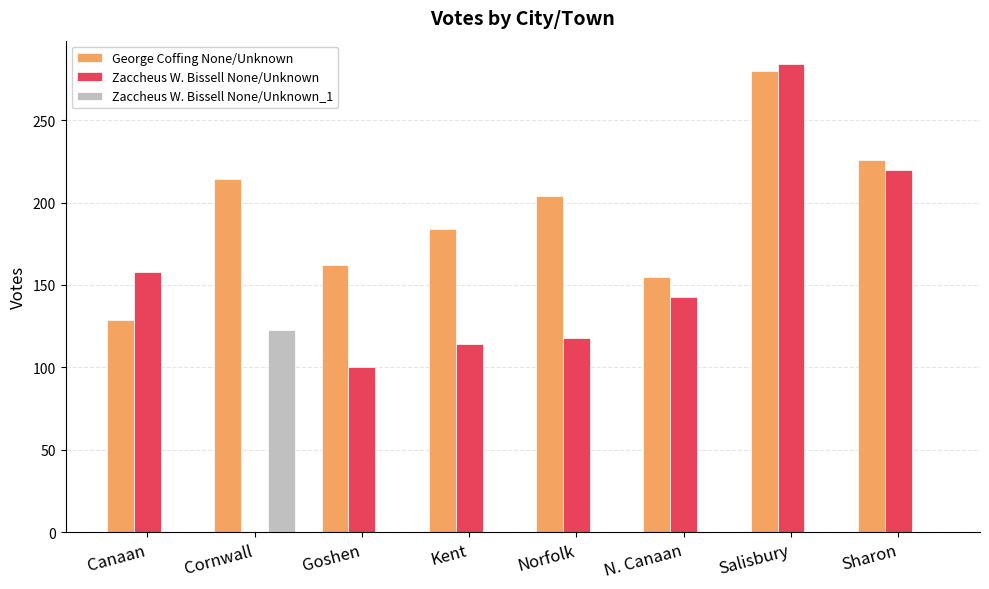

Reading left to right, transcribe all the data shown in this chart.

George Coffing None/Unknown: 129	214	162	184	204	155	280	226
Zaccheus W. Bissell None/Unknown: 158	0	100	114	118	143	284	220
Zaccheus W. Bissell None/Unknown_1: 0	123	0	0	0	0	0	0